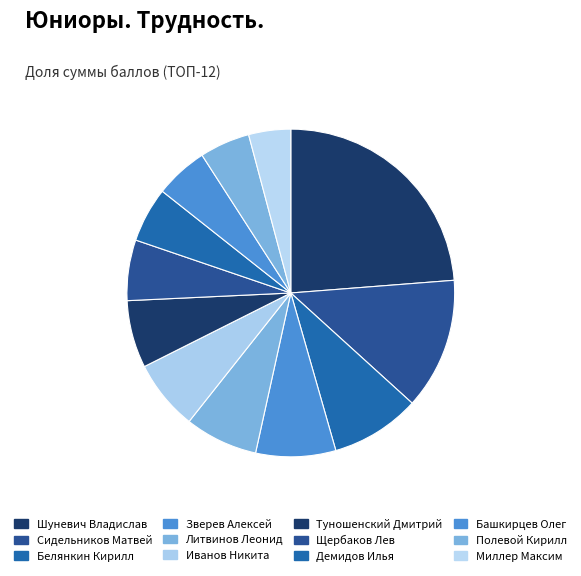

Which slice is the smallest?

Миллер Максим